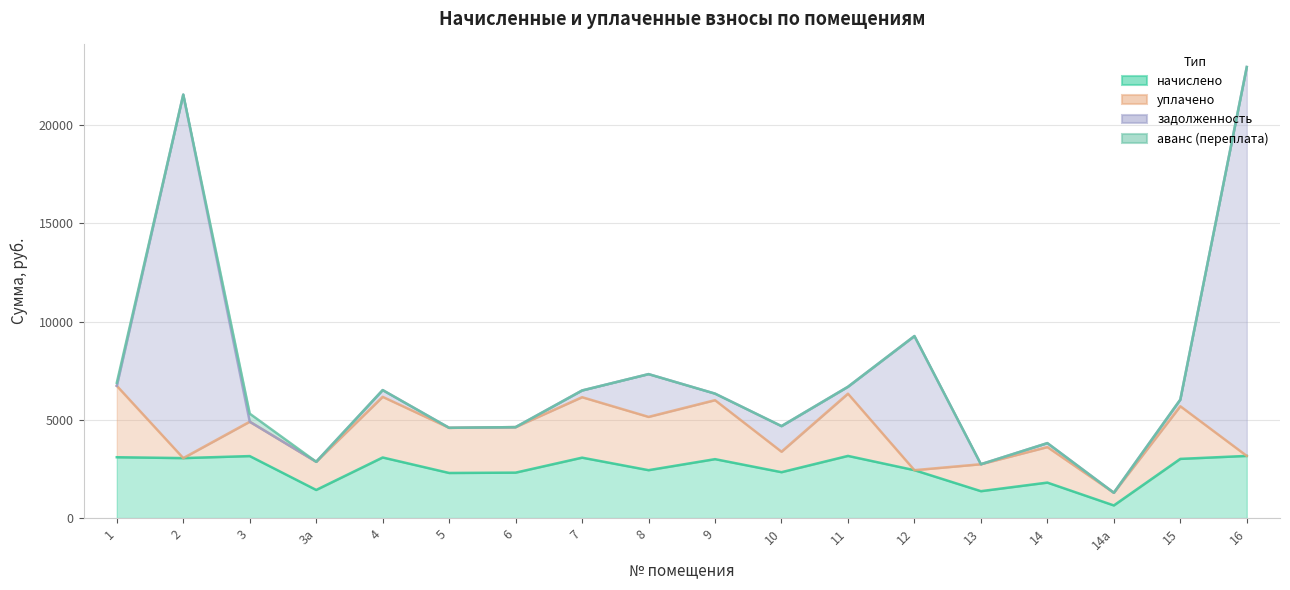

At which label does уплачено first exceed 2298?

1